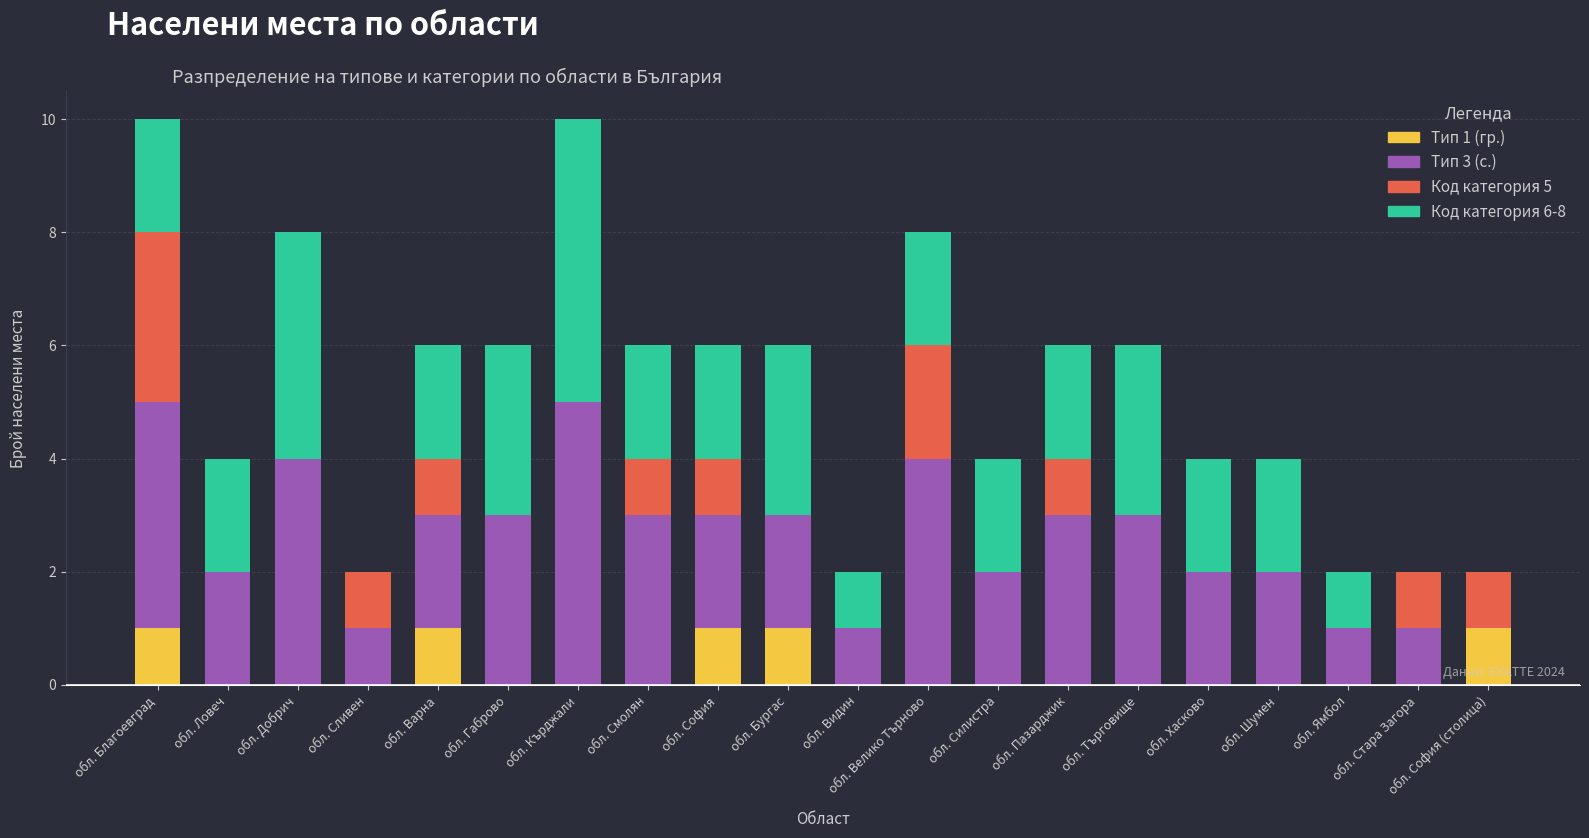

What is the total value across all series at обл. Сливен?

2